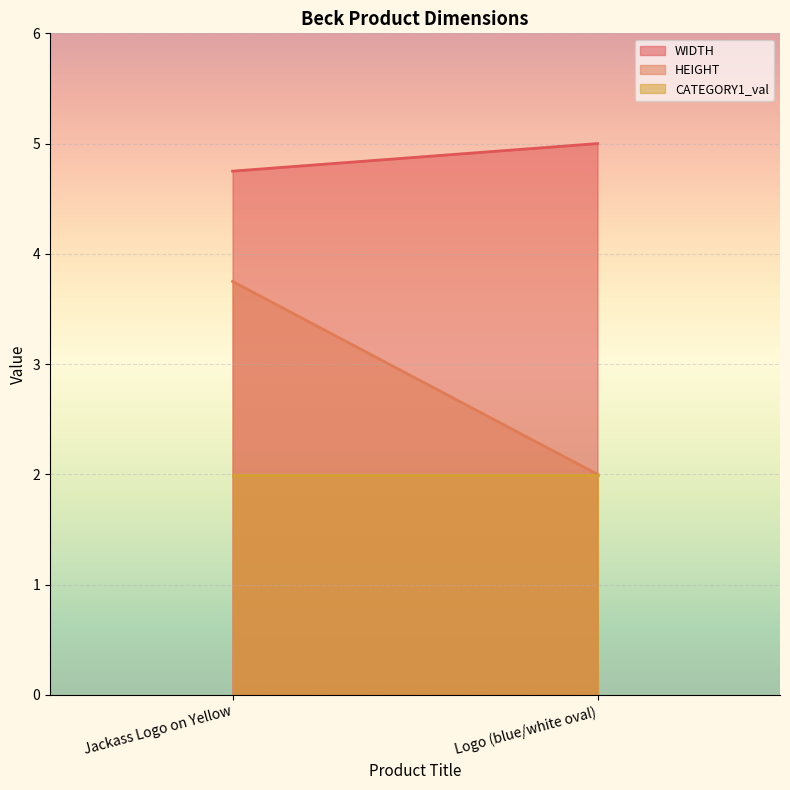

At Logo (blue/white oval), list the series in order from largest to smallest.

WIDTH, HEIGHT, CATEGORY1_val